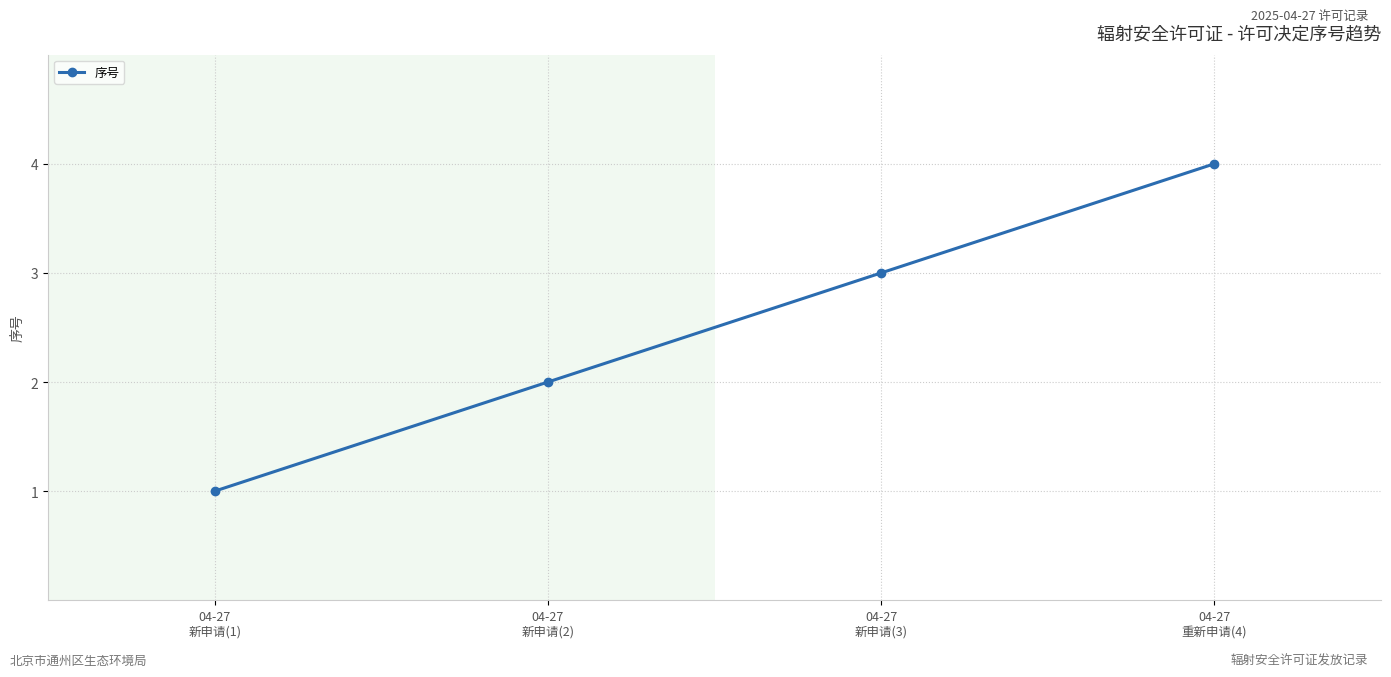

Reading right to left, transcribe all the data shown in this chart.

04-27
重新申请(4)=4	04-27
新申请(3)=3	04-27
新申请(2)=2	04-27
新申请(1)=1